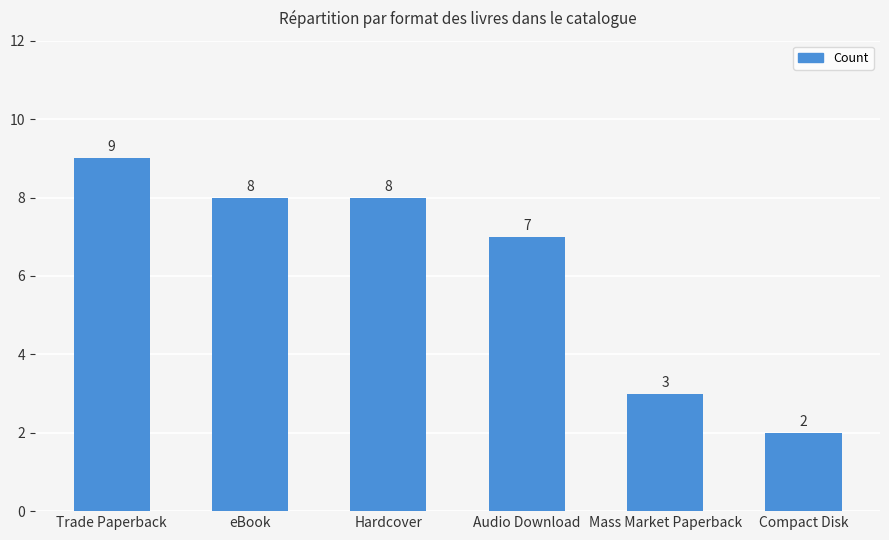

The value at Compact Disk is 1. True or false?

False